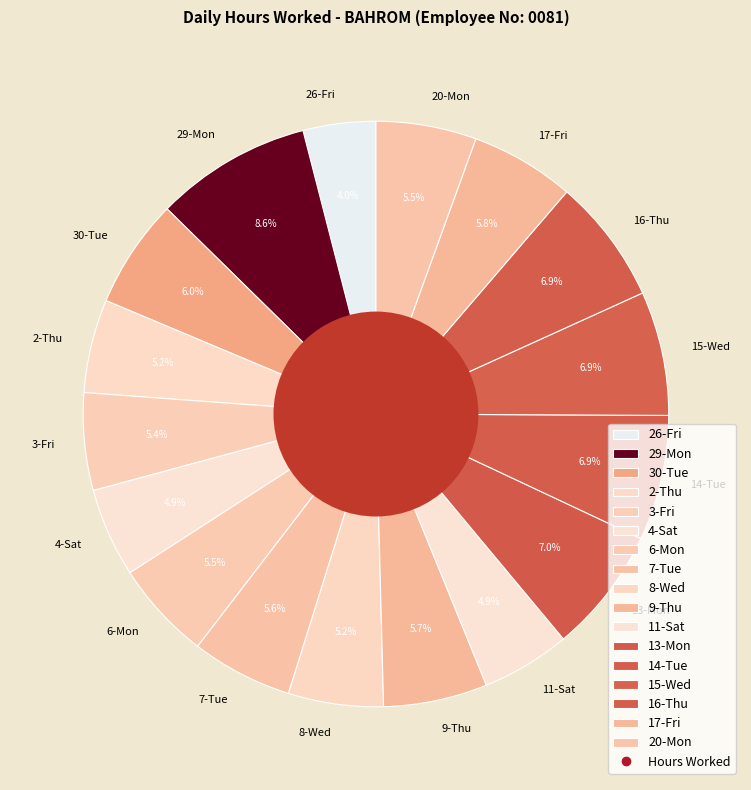

To the nearest percent, what is the combined percentage of 9-Thu and 2-Thu?

11%